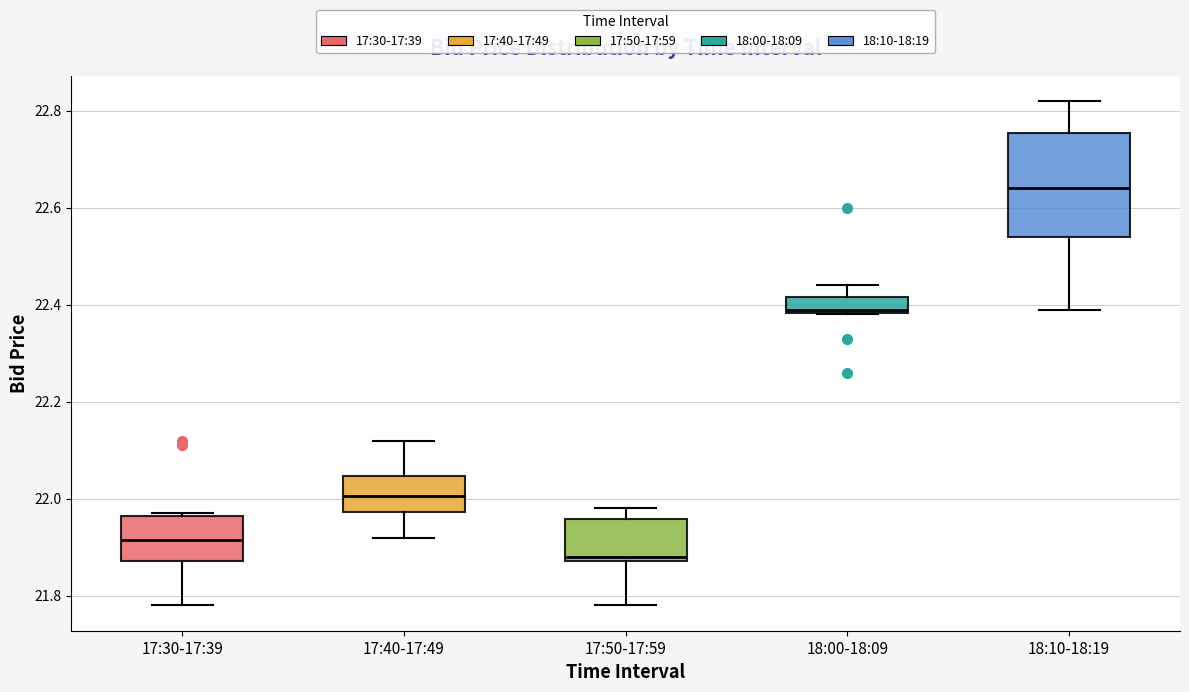

Where does the median line of the box for 17:40-17:49 sit on the y-axis? The values are not printed on the chart, so give them approximately, as read against the axis.

22.00